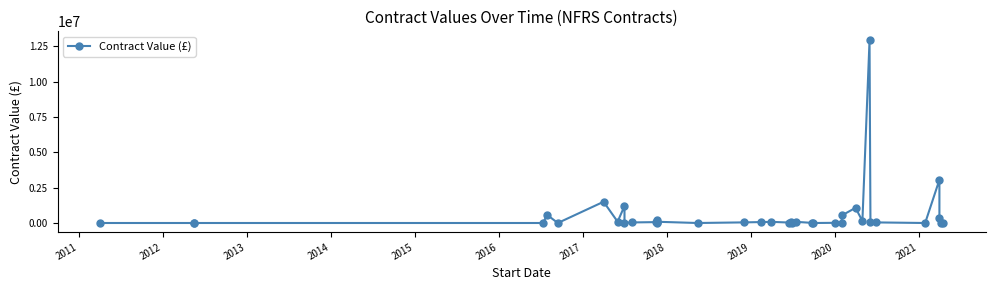

Is this an area chart (filled region under the line)?

No